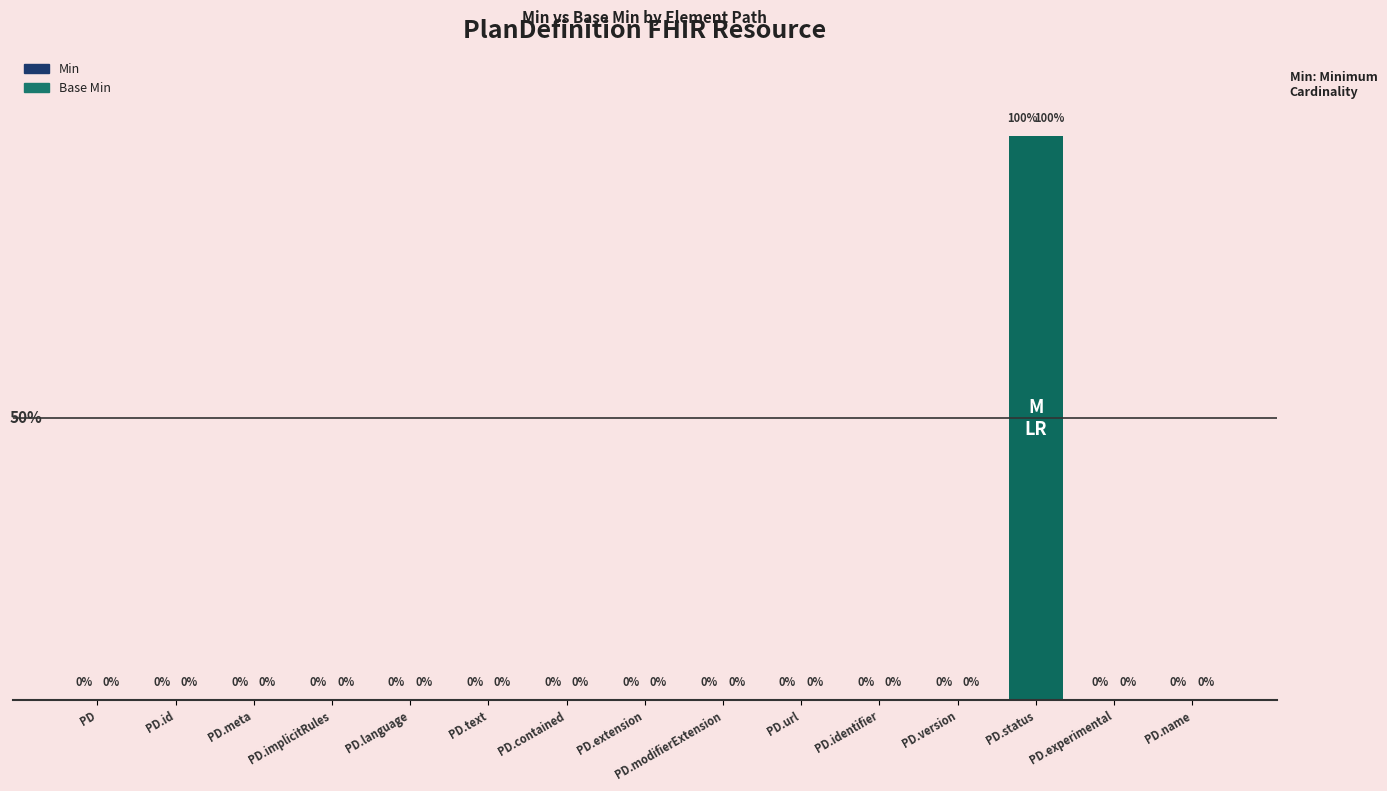

The value of Base Min at PD.id is 0. True or false?

True